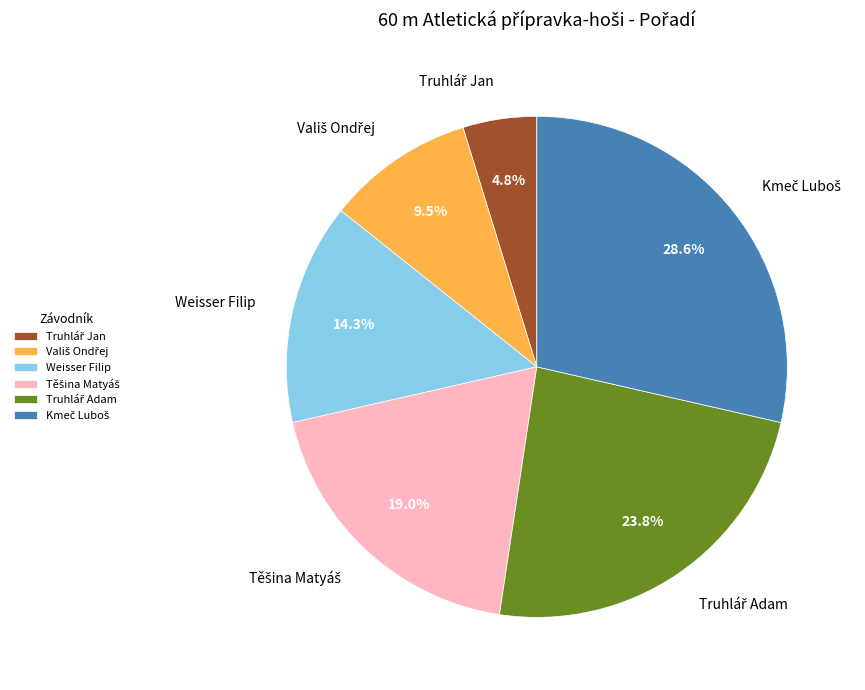

How many slices are in this pie chart?

6